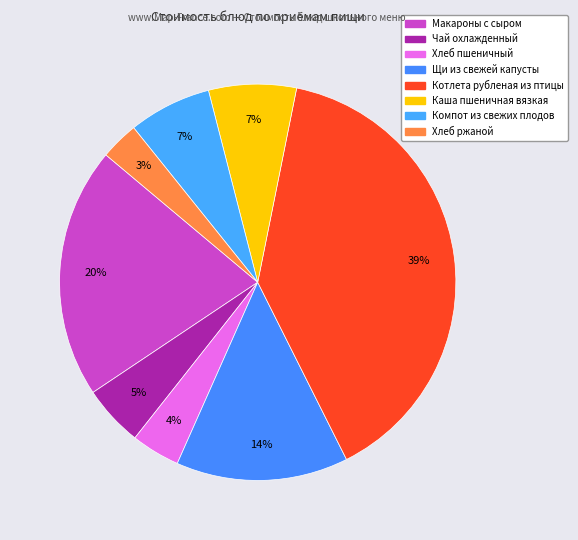

Which slice is the largest?

Котлета рубленая из птицы